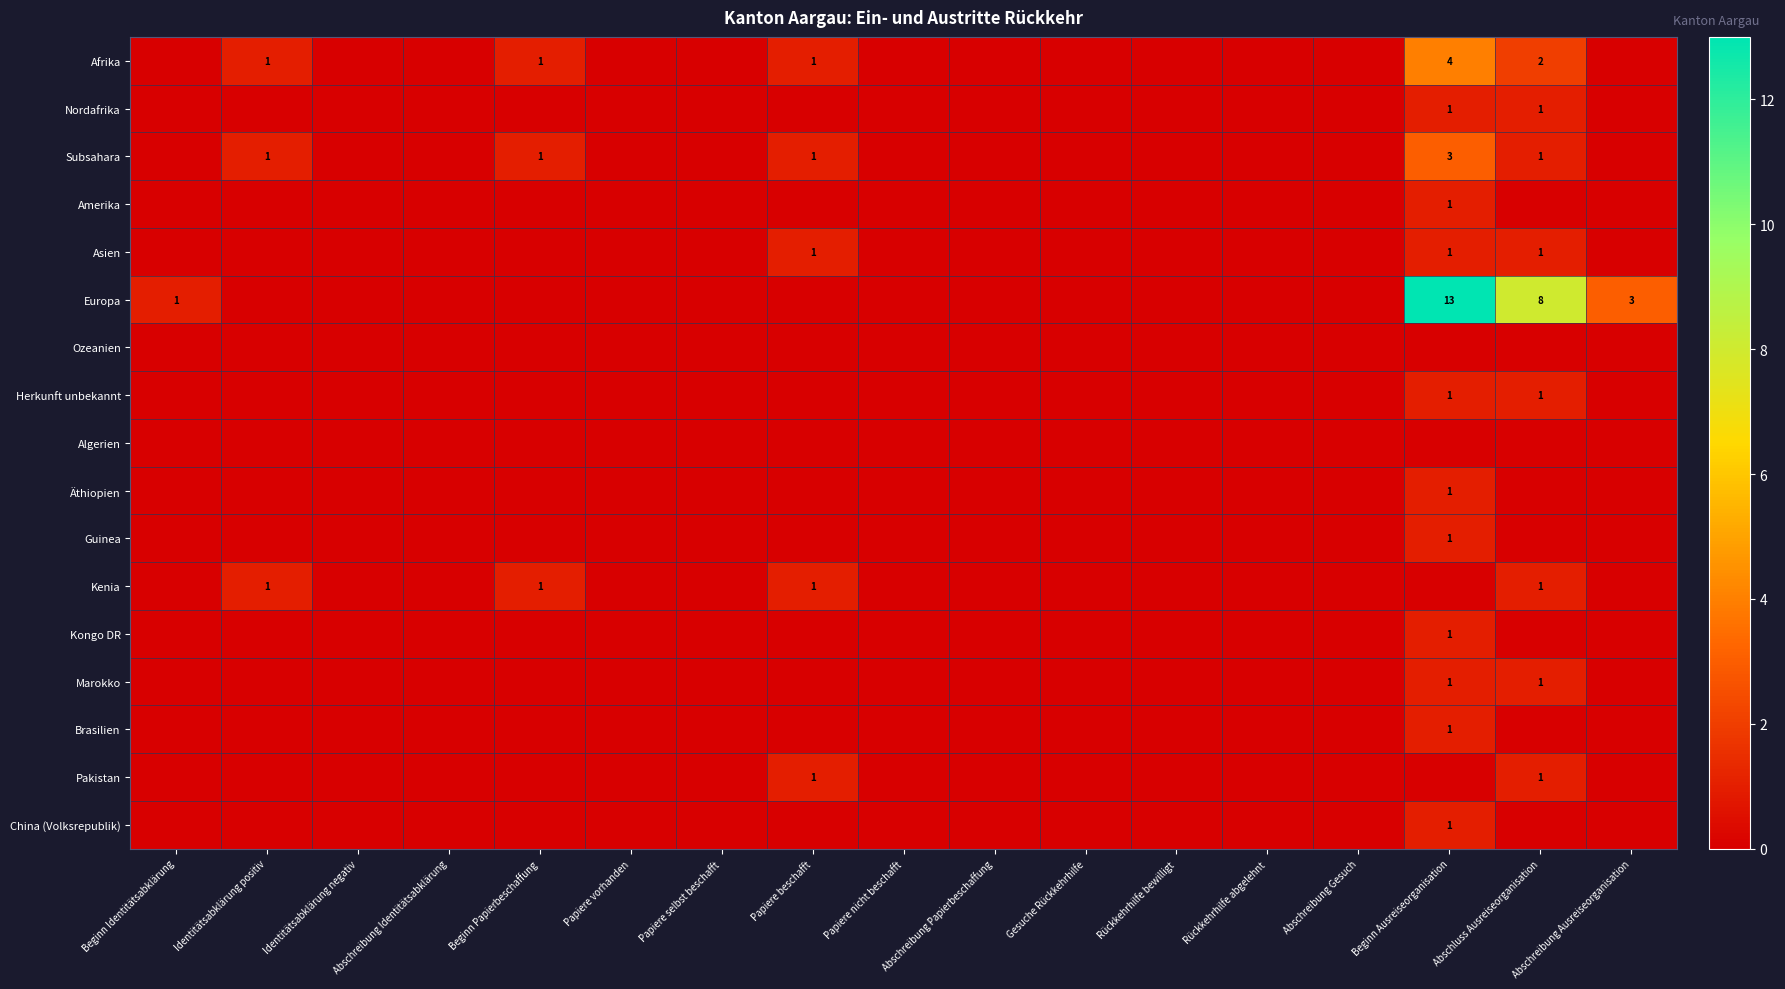

Is the value of Afrika at Abschreibung Identitätsabklärung greater than the value of Ozeanien at Gesuche Rückkehrhilfe?

No